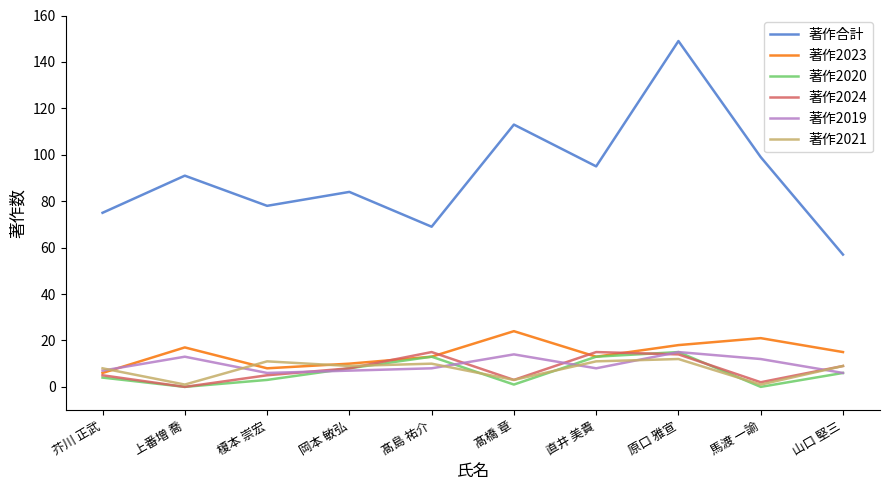

True or false: 著作2019 has a value of 8 at 髙島 祐介.

True